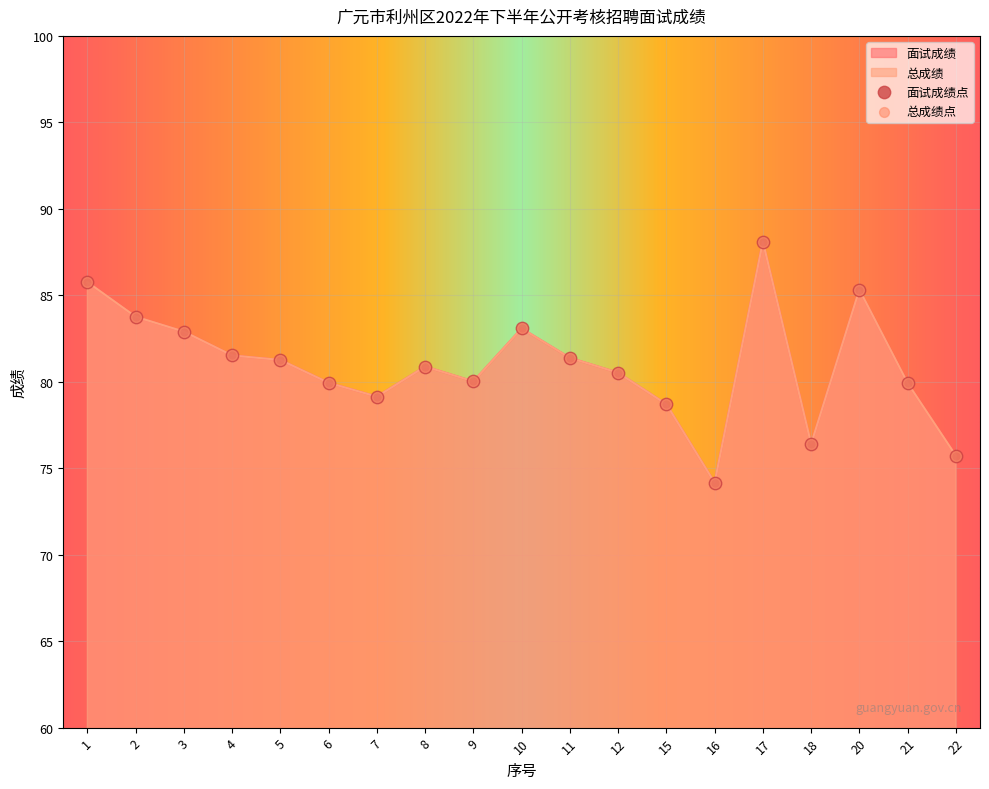

At how many categories does at least one series exceed 79?

15